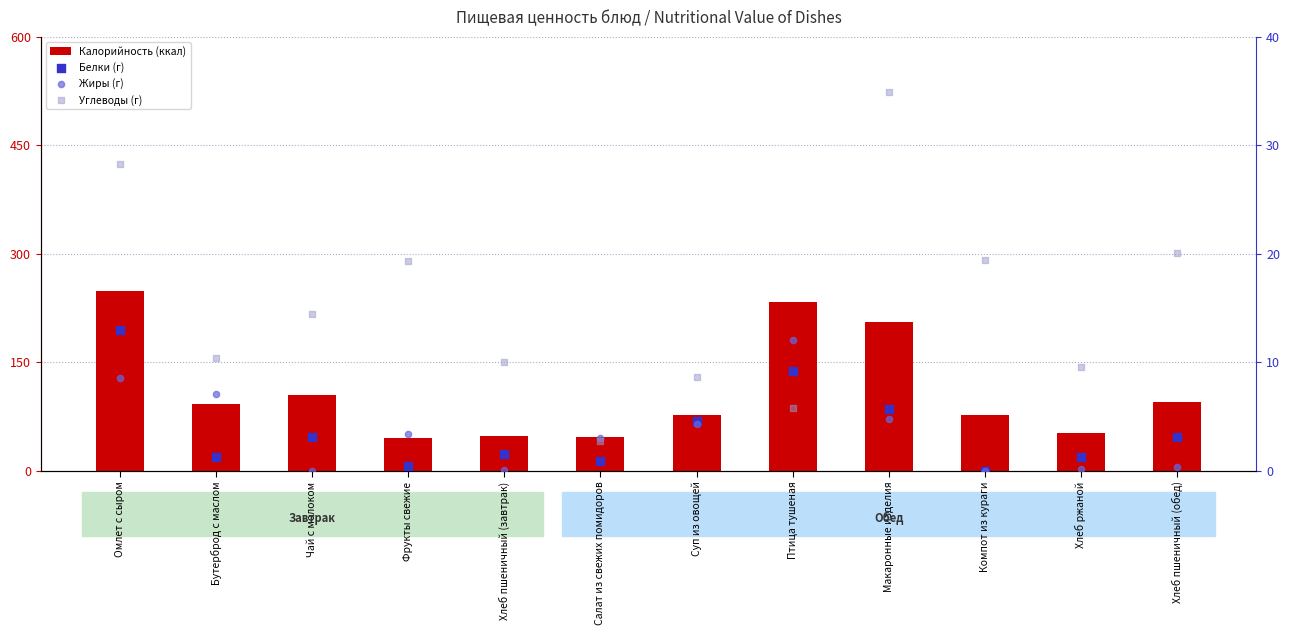

Which series contains the lowest Y value?

Белки (г)